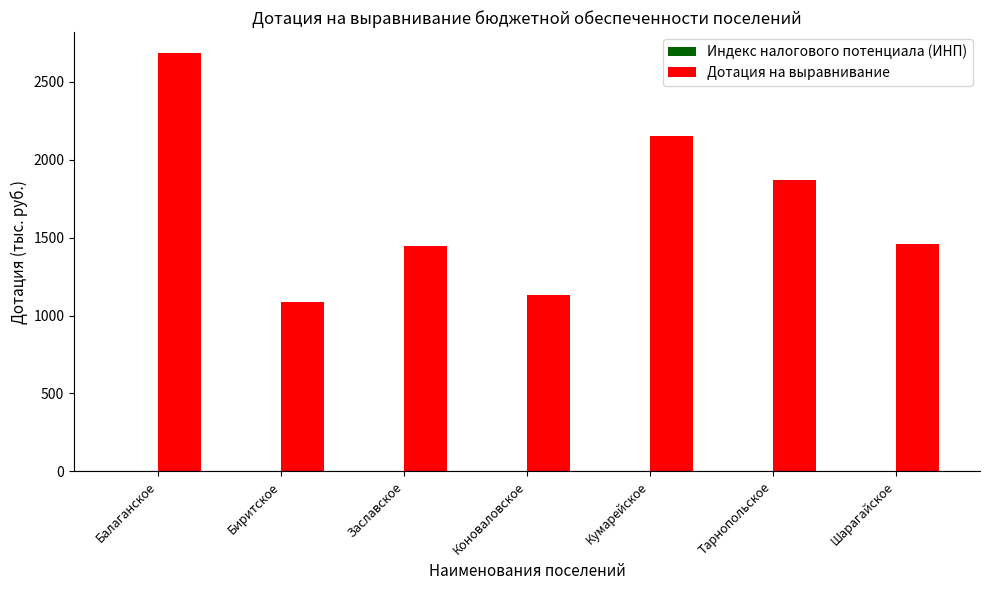

The Дотация на выравнивание series shows 1449.1 at Заславское. True or false?

True